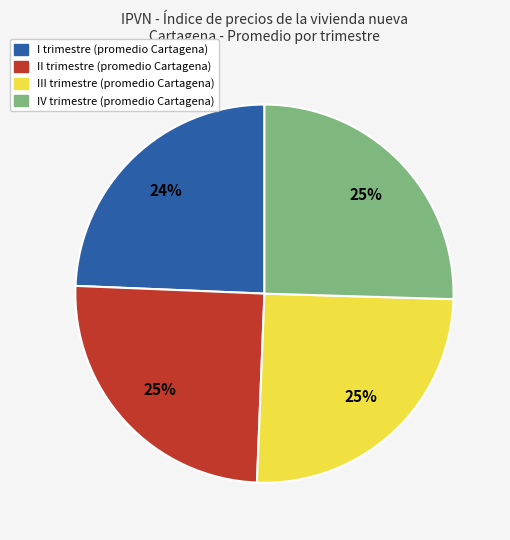

To the nearest percent, what is the average slice percentage?

25%